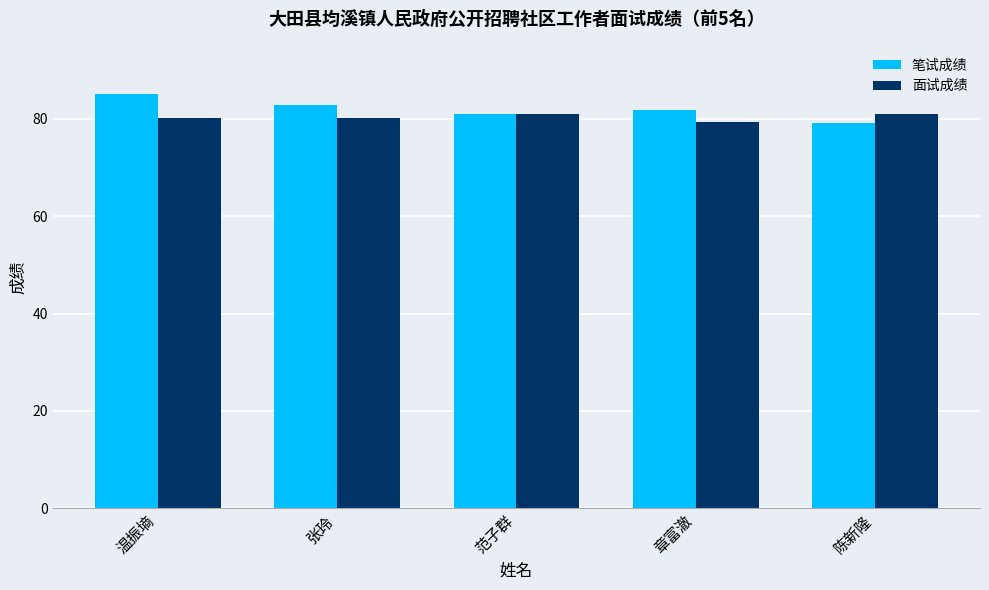

What is the sum of all 面试成绩 values?

401.6